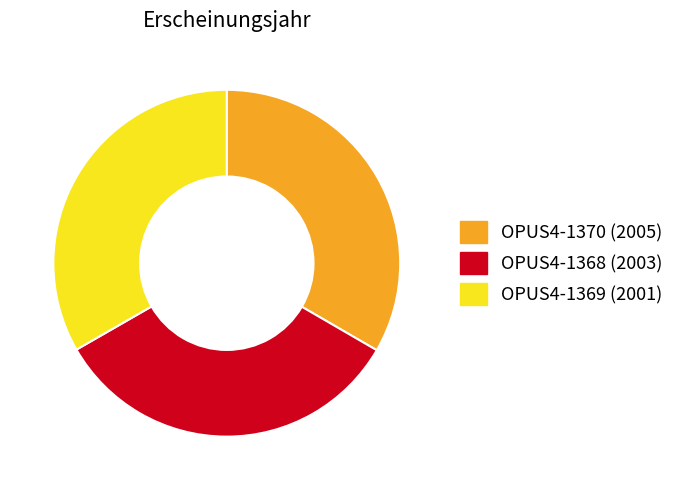

Is OPUS4-1370 the majority of the pie?

No